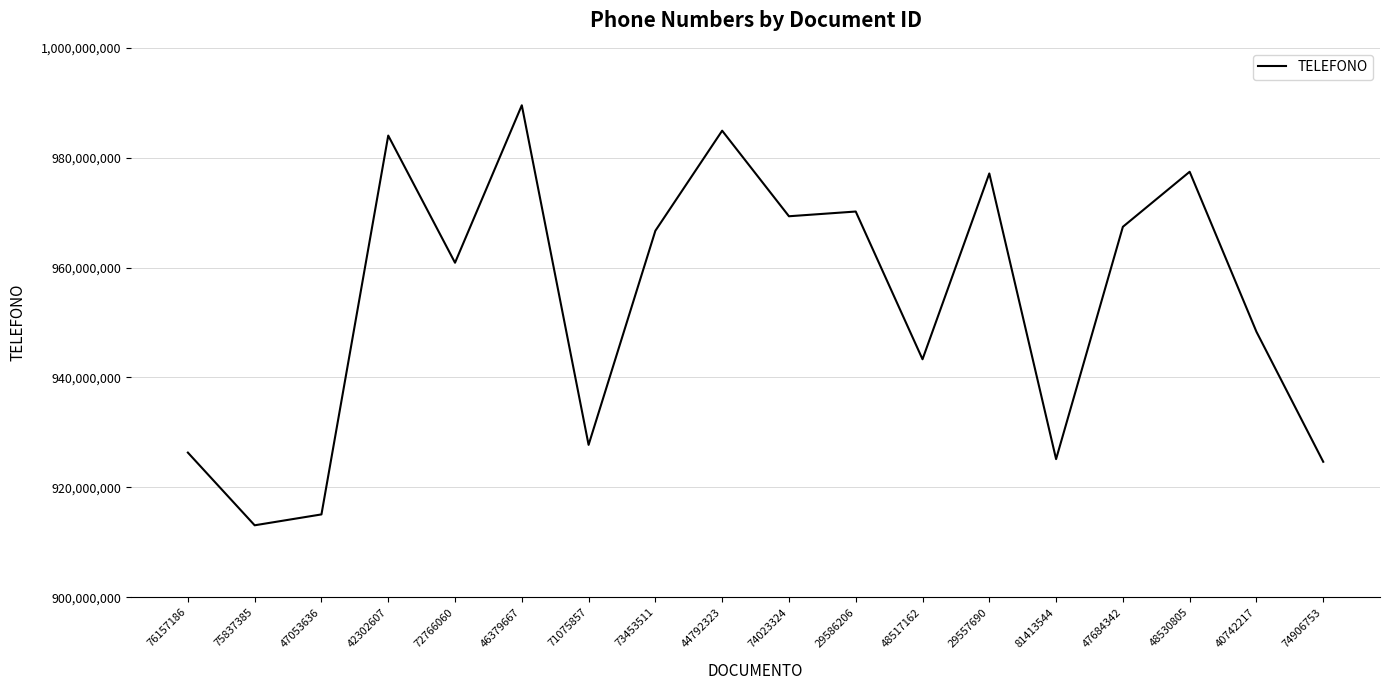

At which category does the chart reach its peak across all series?

46379667